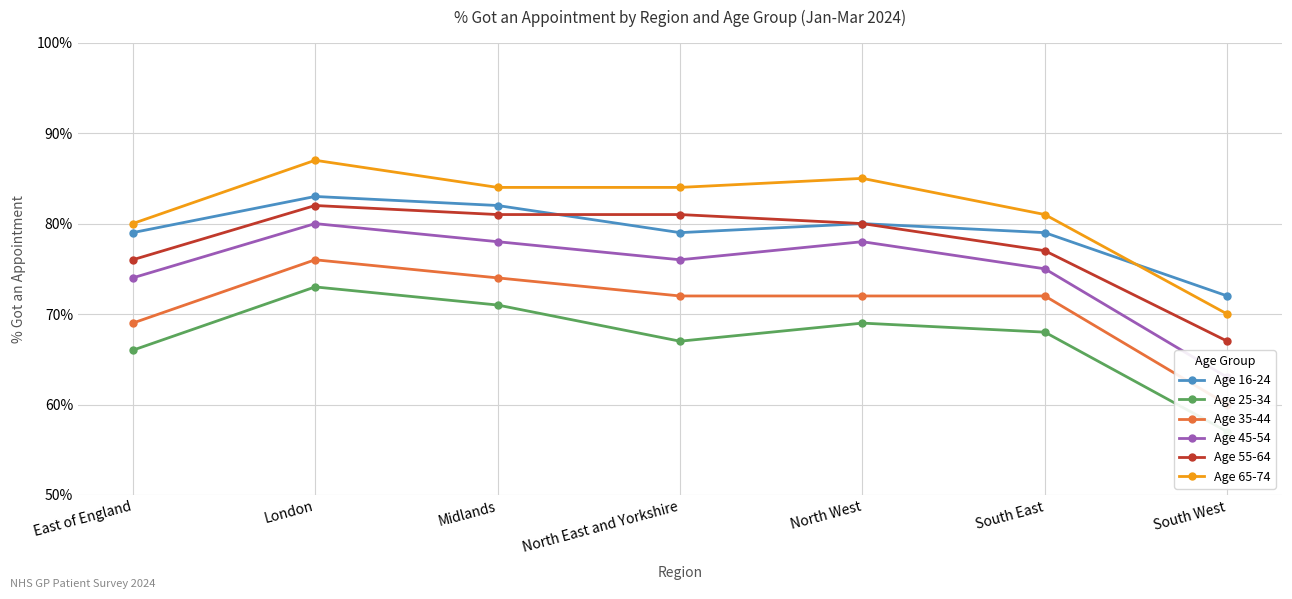

How many lines are shown in the chart?

6